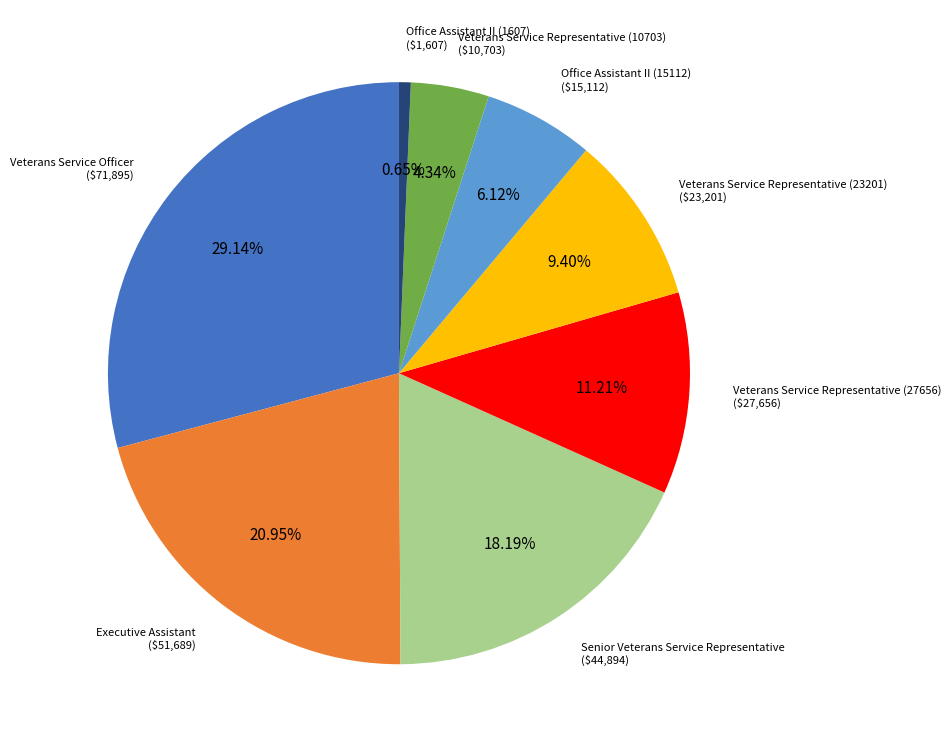

The Veterans Service Representative (27656) slice represents 17% of the pie. True or false?

False